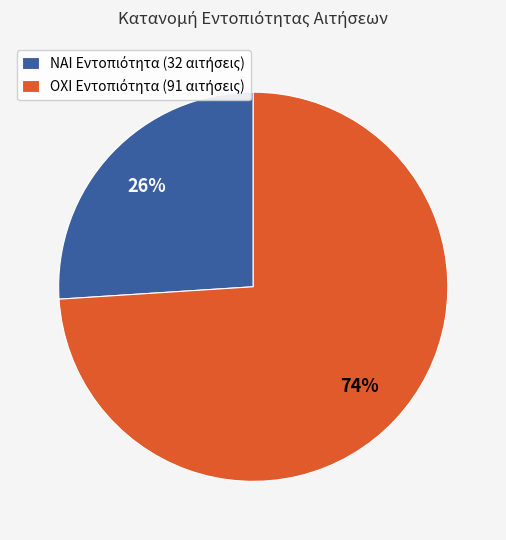

To the nearest percent, what is the average slice percentage?

50%